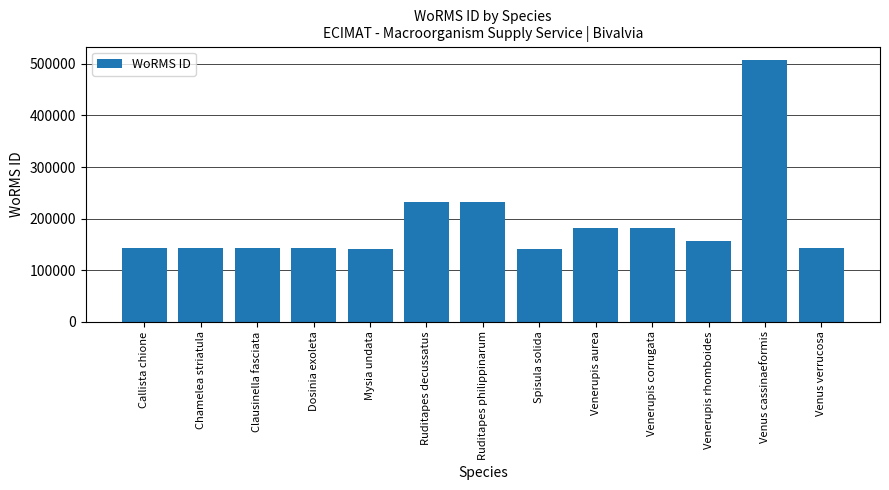

What is the smallest value displayed?

140301